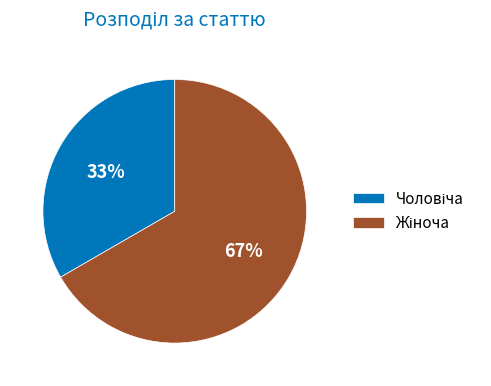

To the nearest percent, what is the average slice percentage?

50%